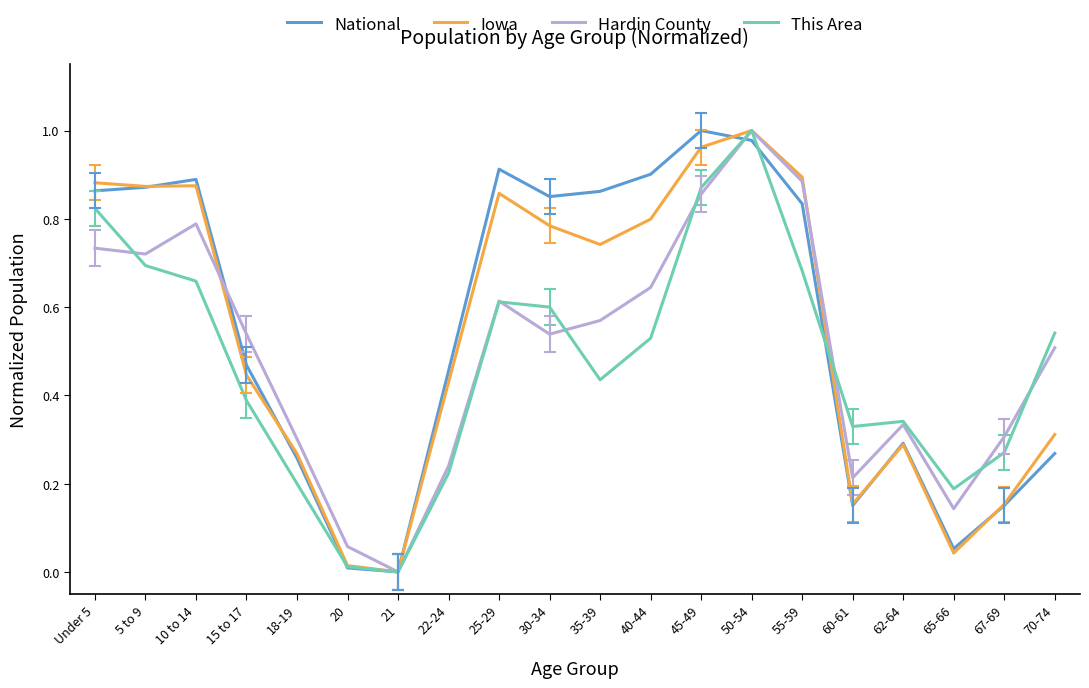

At which label does National reach its peak?

45-49